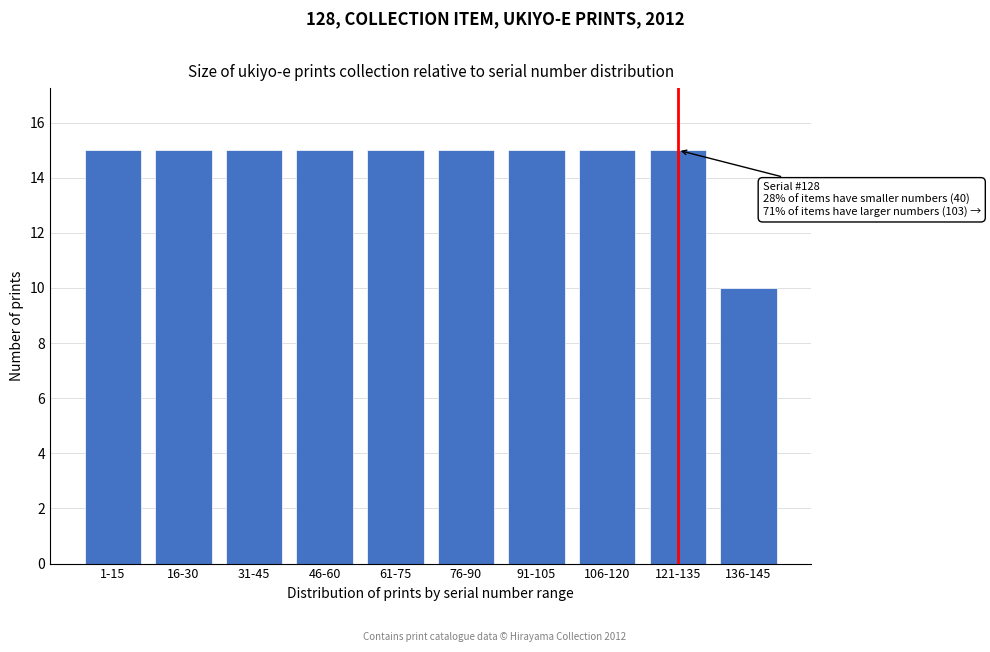

Reading right to left, transcribe all the data shown in this chart.

136-145=10	121-135=15	106-120=15	91-105=15	76-90=15	61-75=15	46-60=15	31-45=15	16-30=15	1-15=15